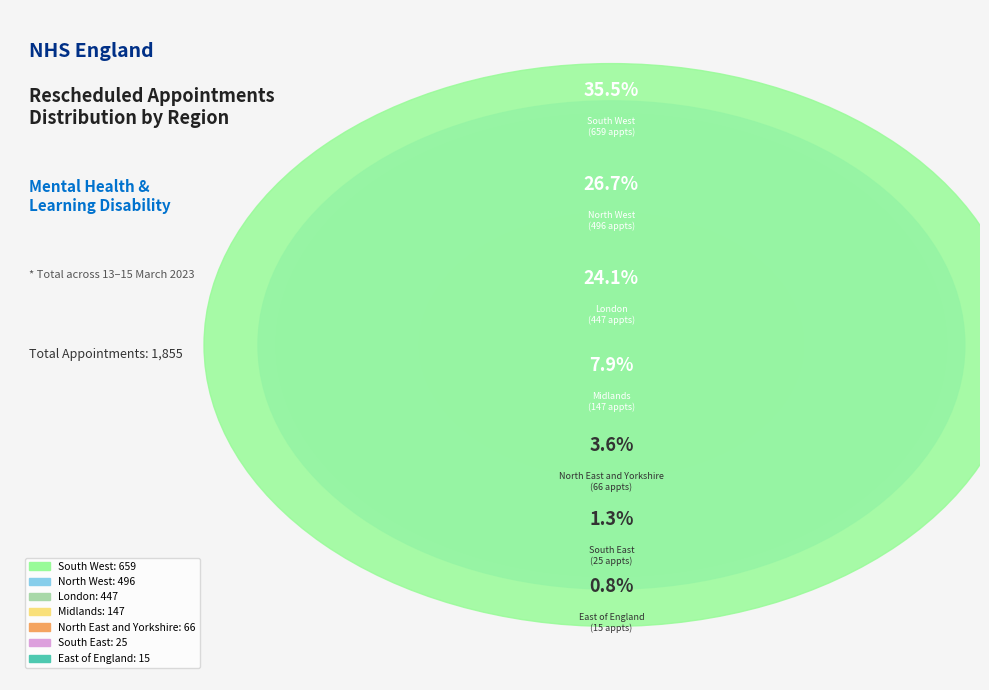

The Midlands slice represents 1% of the pie. True or false?

False